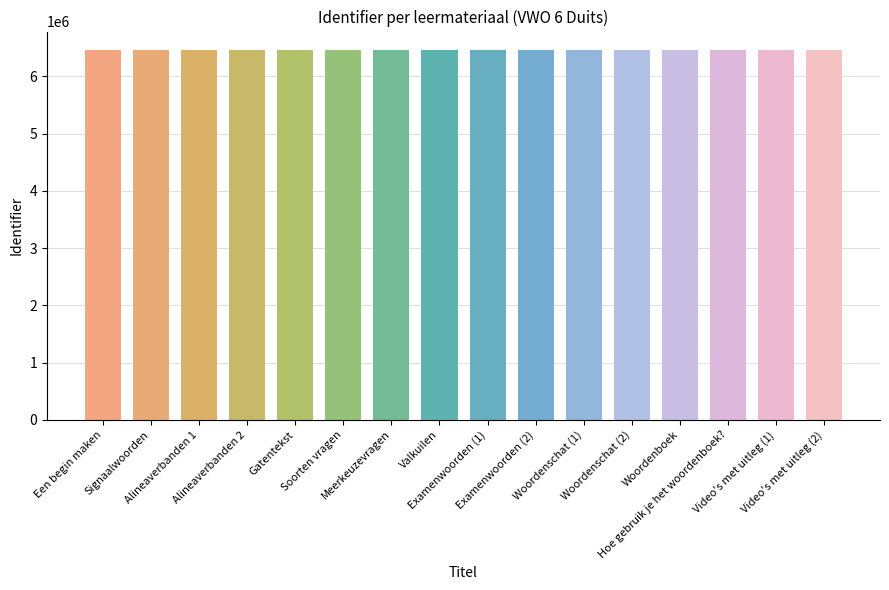

What is the maximum value shown in the chart?

6461787